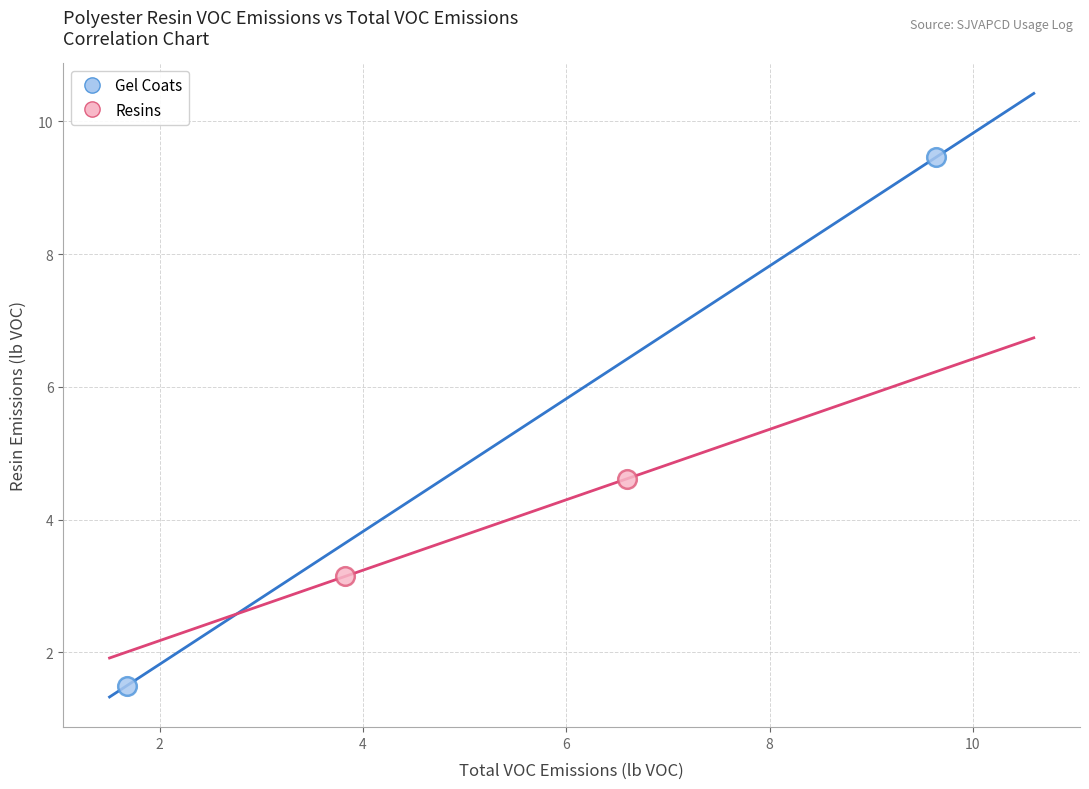

Which series contains the lowest Y value?

Gel Coats